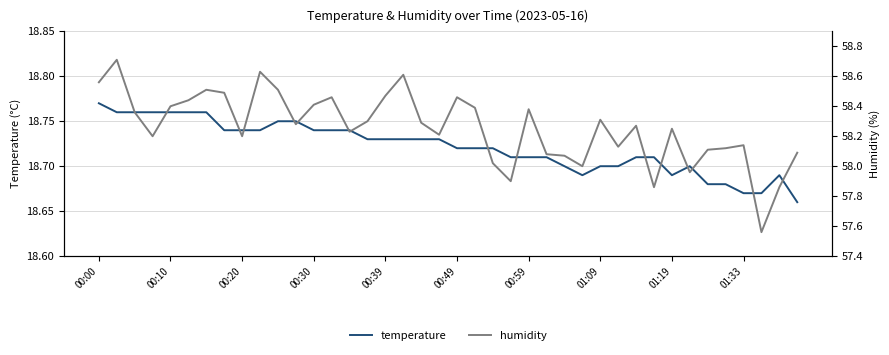

At which label does temperature reach its peak?

00:00